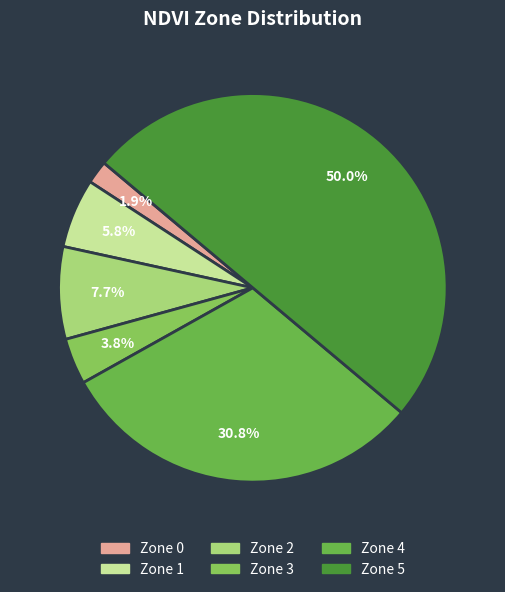

What is the ratio of the value at Zone 0 to the value at Zone 1?

0.3